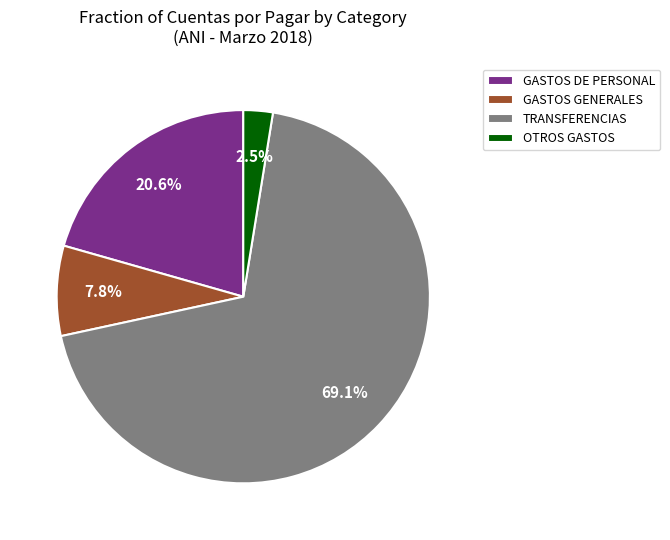

True or false: GASTOS DE PERSONAL accounts for 12% of the total.

False